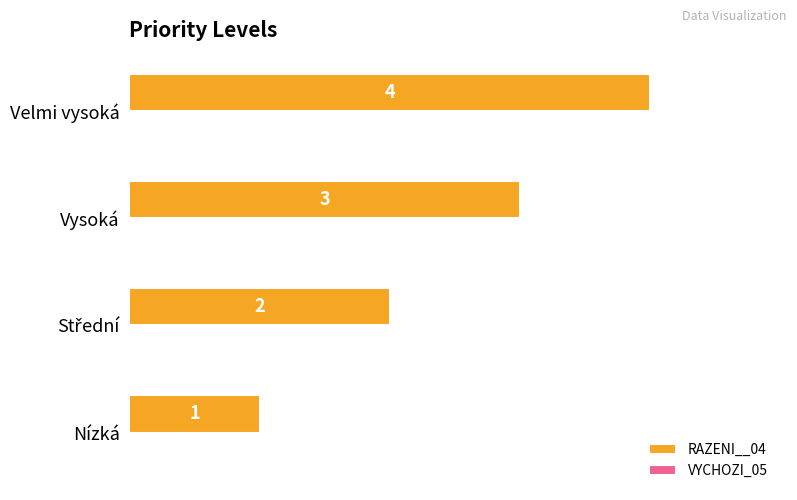

Which series has the largest total across all categories?

RAZENI__04